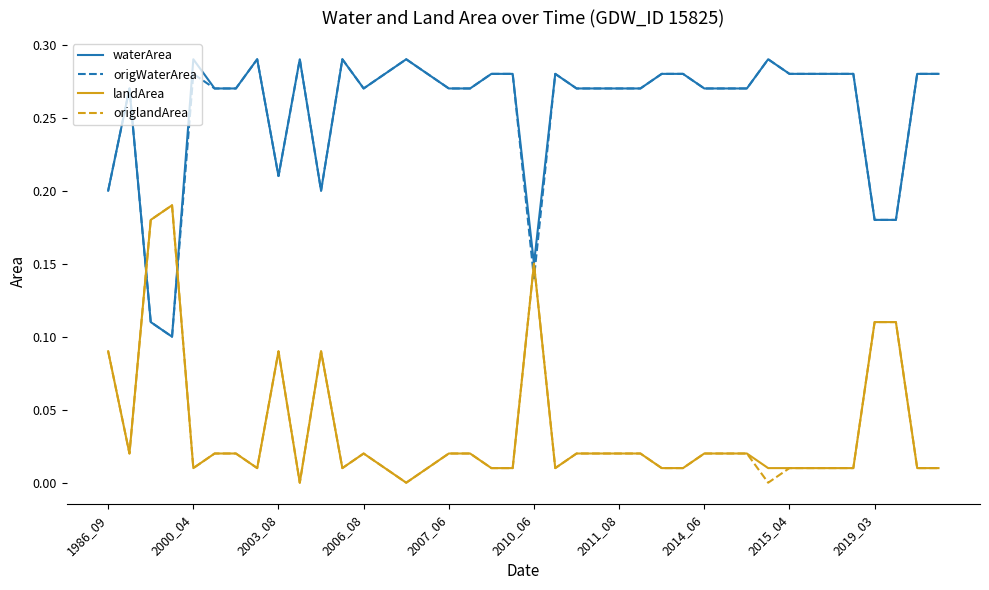

Which series ends up on top after the final intersection of origlandArea and origWaterArea?

origWaterArea